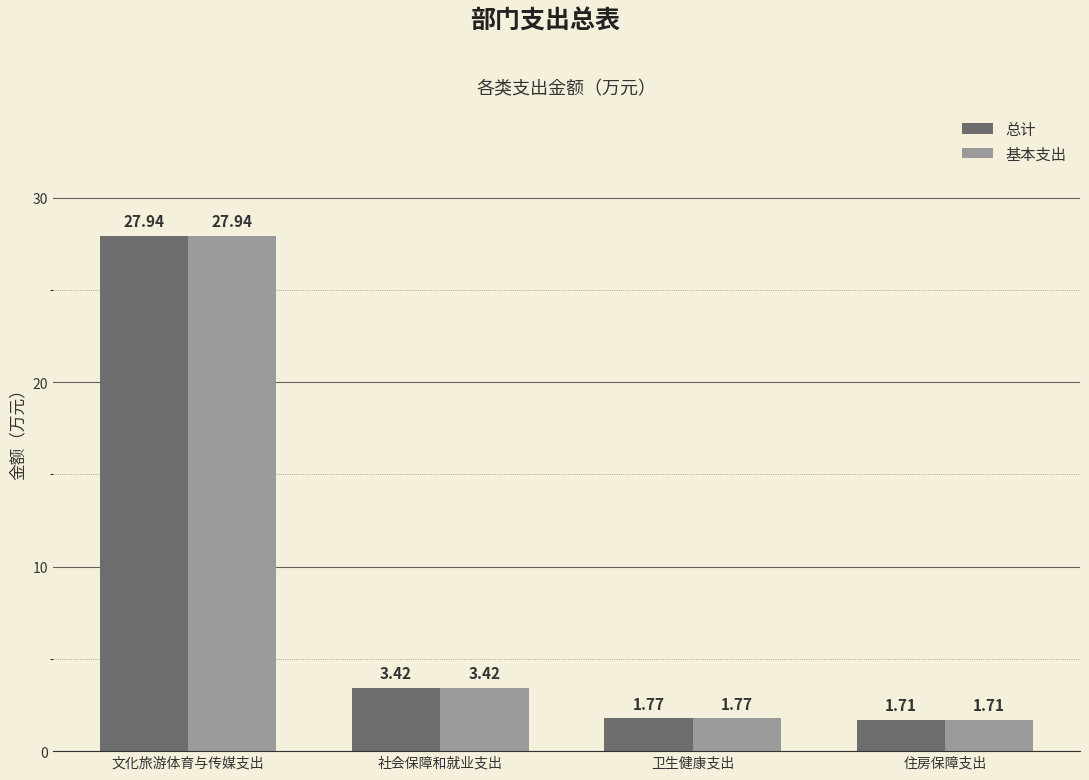

What is the maximum value shown in the chart?

27.9